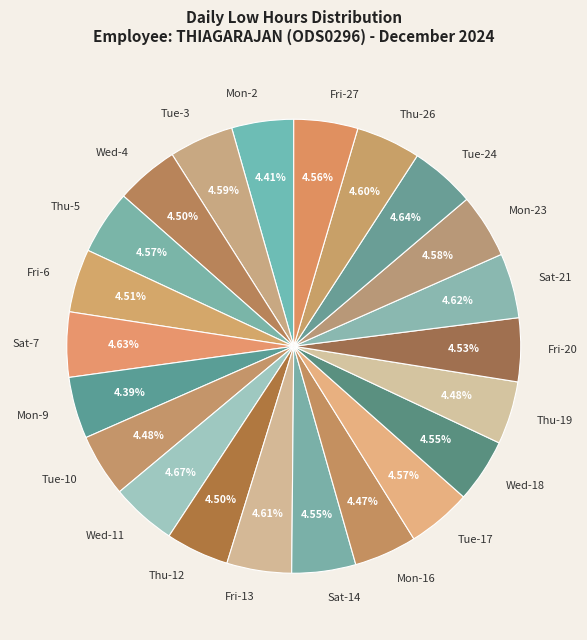

What percentage is the Tue-10 slice, to the nearest percent?

4%